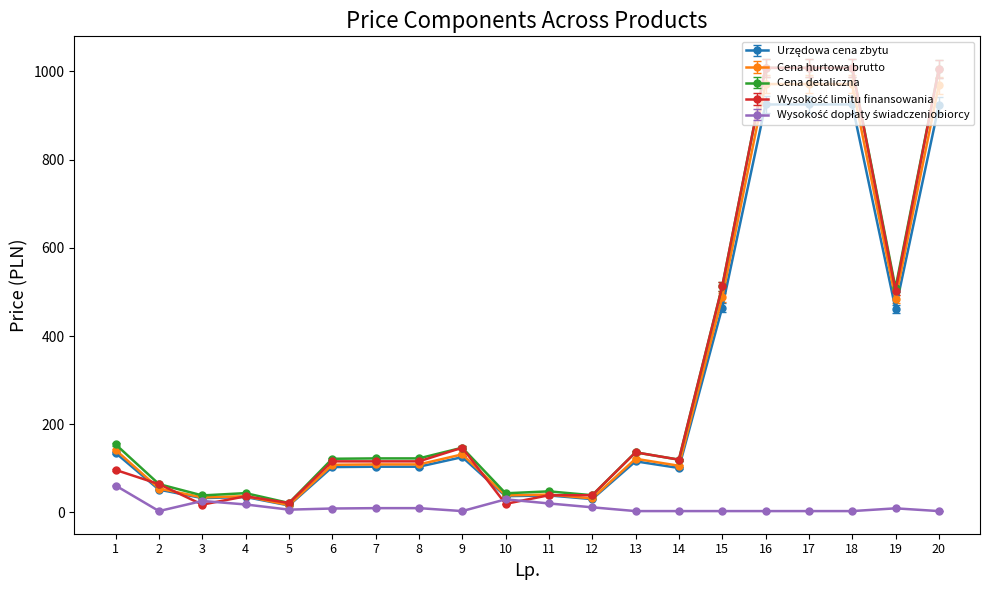

The value of Cena hurtowa brutto at 18 is 1416.8. True or false?

False